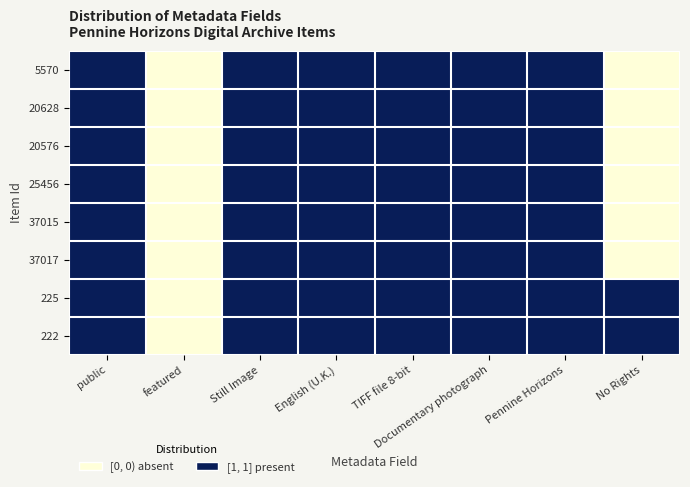

Count the number of data series in this chart.

8